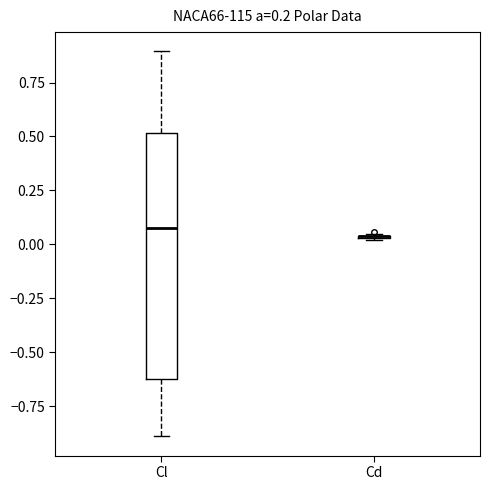

Reading left to right, transcribe this box plot: for each box, give where its median line is, the range the box spans, and where its two whiskers end, as read against the y-axis. The values are not printed on the chart, so give them approximately, as read against the axis.

Cl: median 0.10, box -0.65 to 0.50, whiskers -0.90 to 0.90
Cd: box collapsed to a line at 0.05, whiskers 0.00 to 0.05